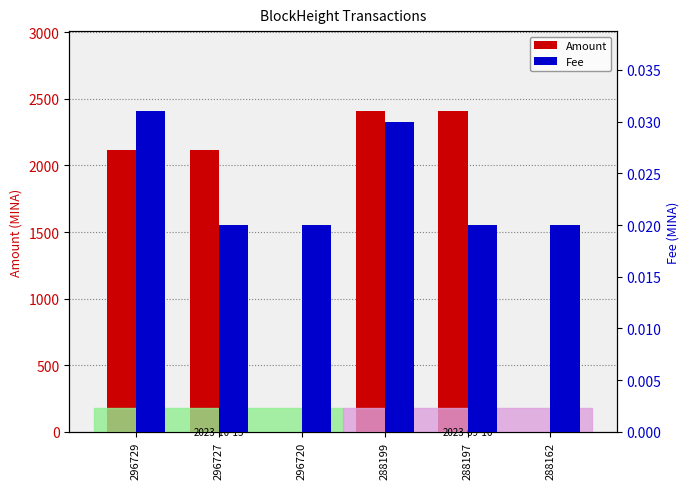

At which label is Amount closest to 1203?

296727